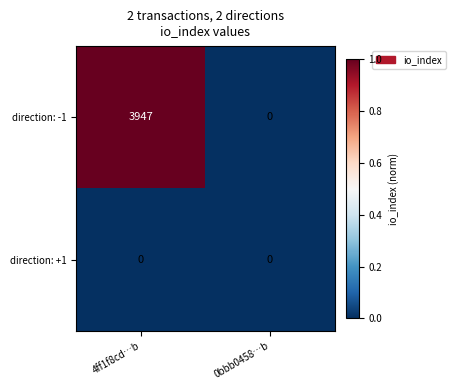

Reading left to right, transcribe all the data shown in this chart.

direction: -1: 3947	0
direction: +1: 0	0